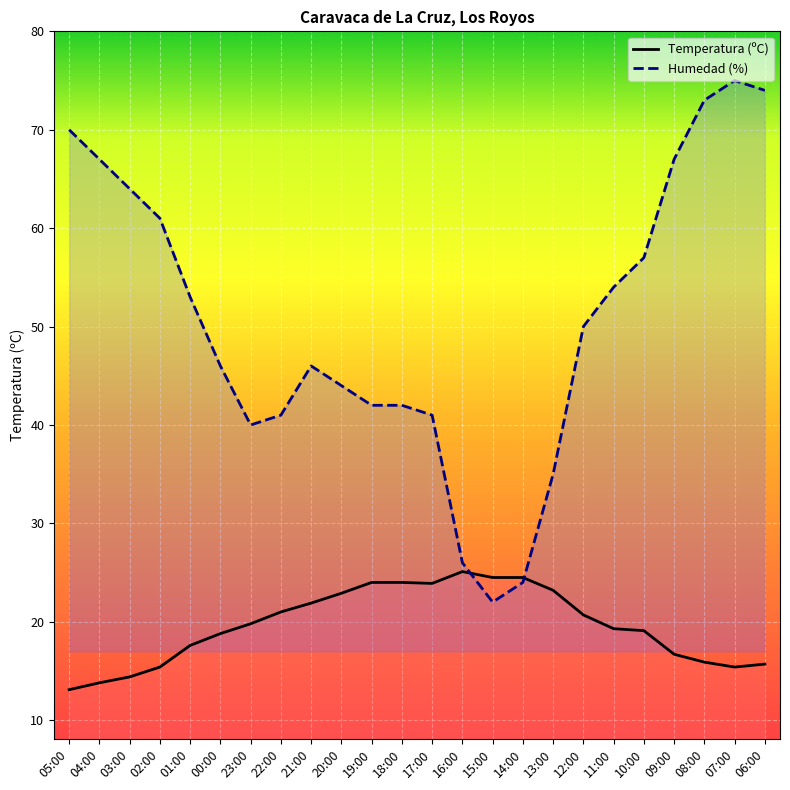

In Humedad (%), how many points are lower than both neighbors (excluding endpoints)?

2